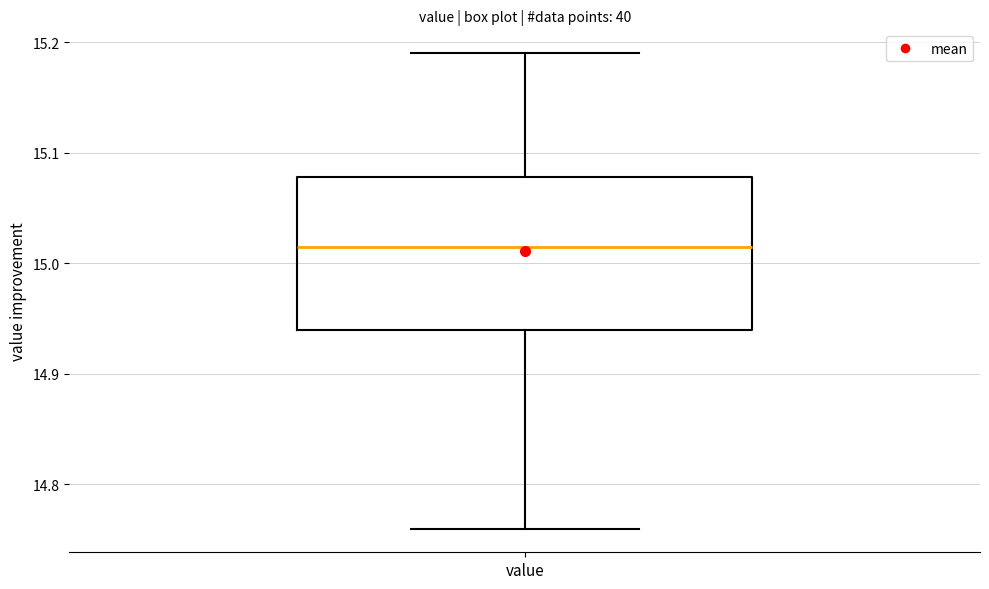

Read this box plot against the y-axis: the position of the median line, the range covered by the box, and the ends of both whiskers. The values are not printed on the chart, so give them approximately, as read against the axis.

median 15.02, box 14.94 to 15.08, whiskers 14.76 to 15.19